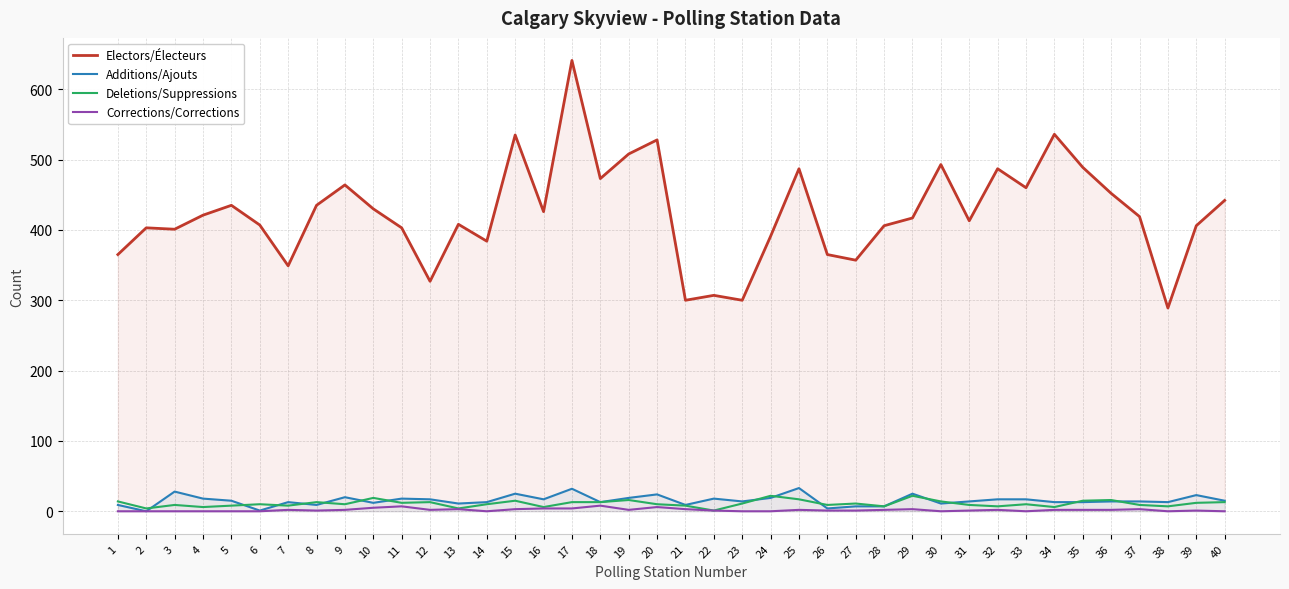

In Electors/Électeurs, how many points are lower than both neighbors (excluding endpoints)?

12